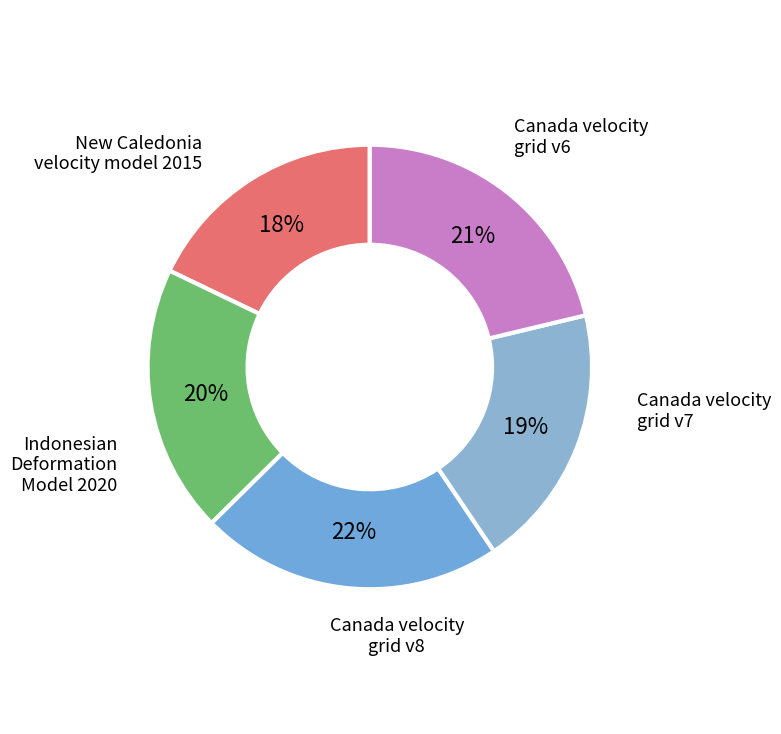

Count the number of slices in the pie.

5